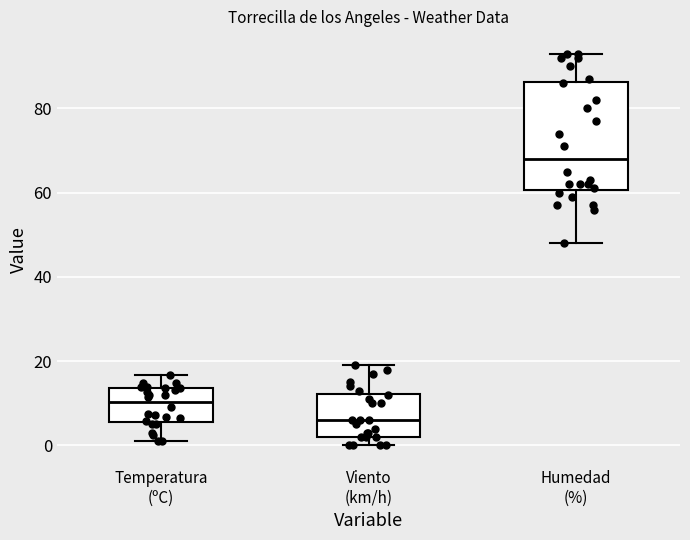

Reading left to right, transcribe this box plot: for each box, give where its median line is, the range the box spans, and where its two whiskers end, as read against the y-axis. The values are not printed on the chart, so give them approximately, as read against the axis.

Temperatura (ºC): median 10, box 6 to 14, whiskers 2 to 16
Viento (km/h): median 6, box 2 to 12, whiskers 0 to 20
Humedad (%): median 68, box 60 to 86, whiskers 48 to 94